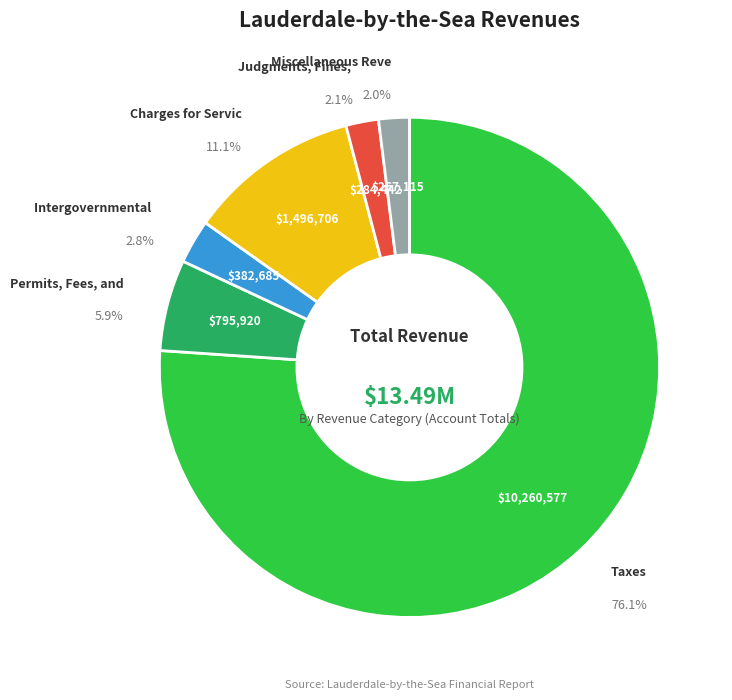

Does any single category account for the majority?

Yes